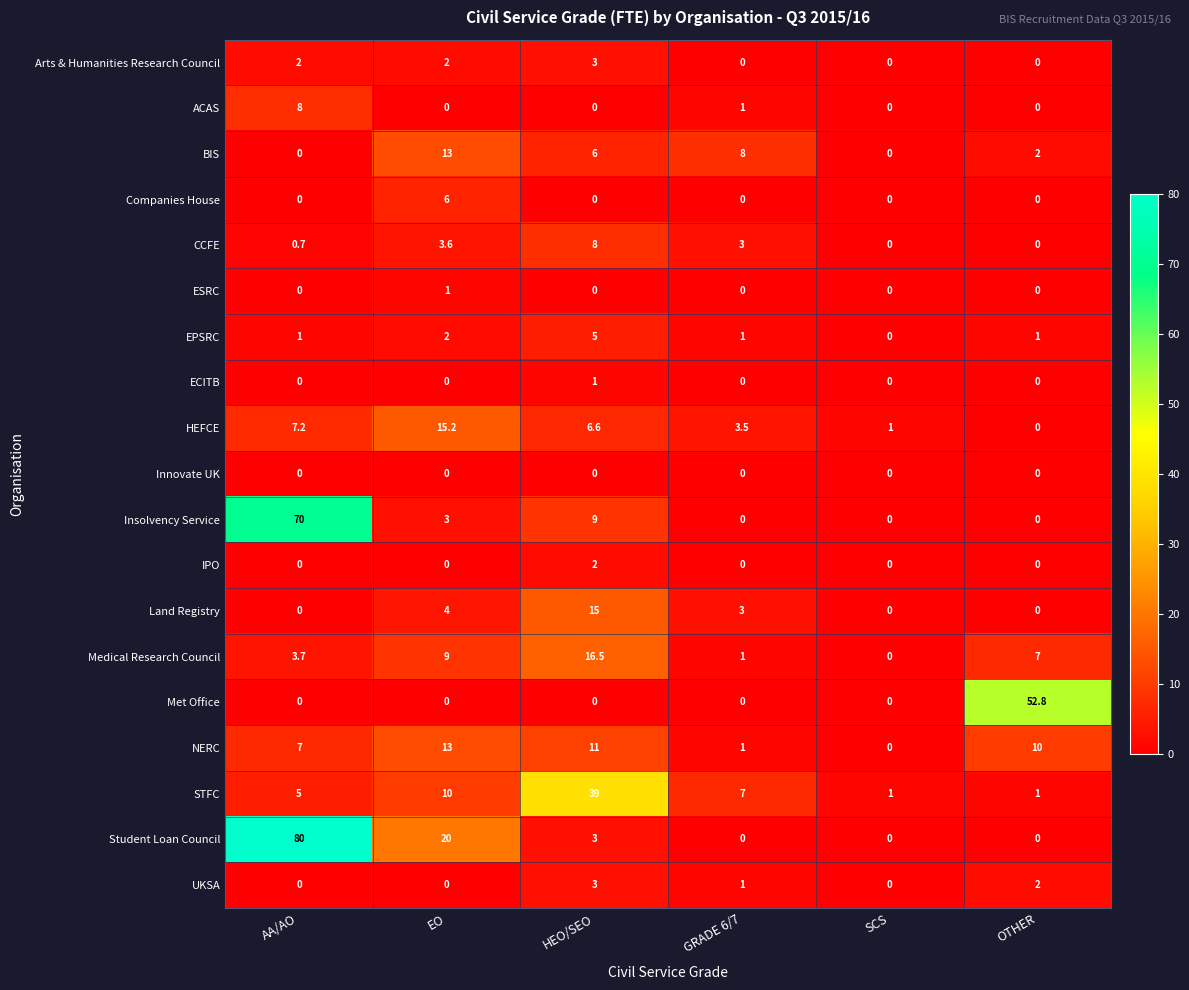

What is the difference between the highest and lowest values at AA/AO?

80.0